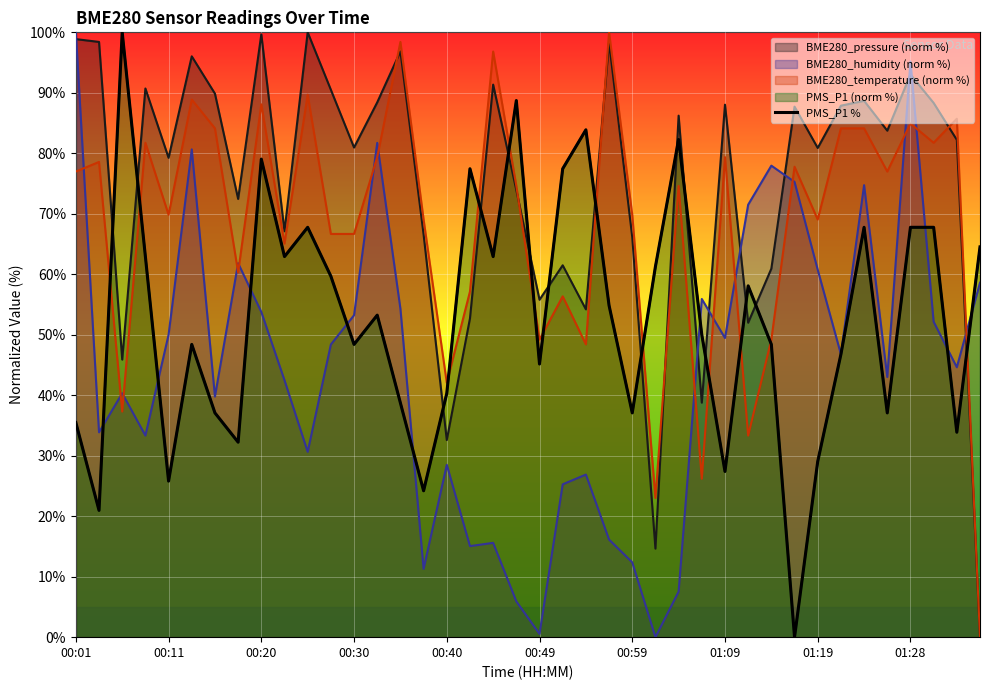

What is the difference between the maximum and second lowest values?

79.0